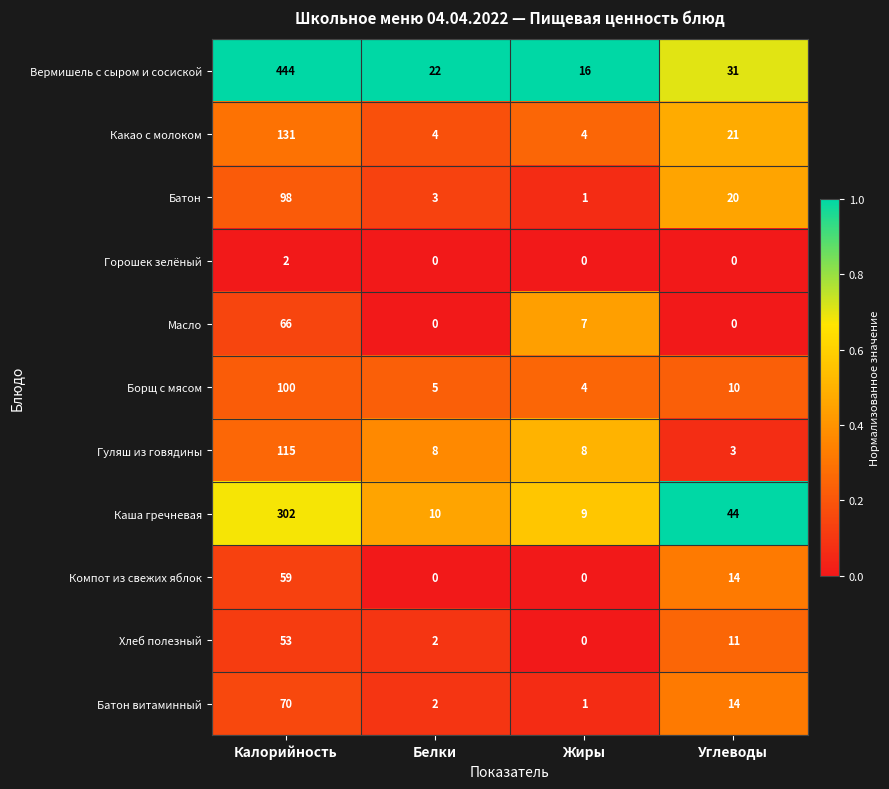

At which category is the sum across all series the highest?

Калорийность